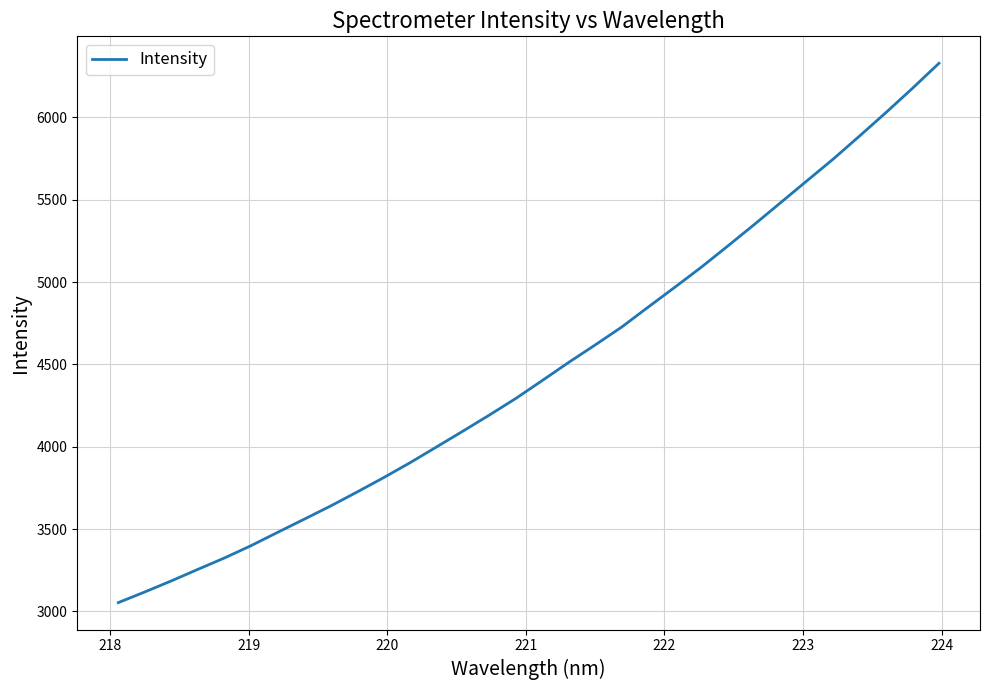

How many lines are shown in the chart?

1